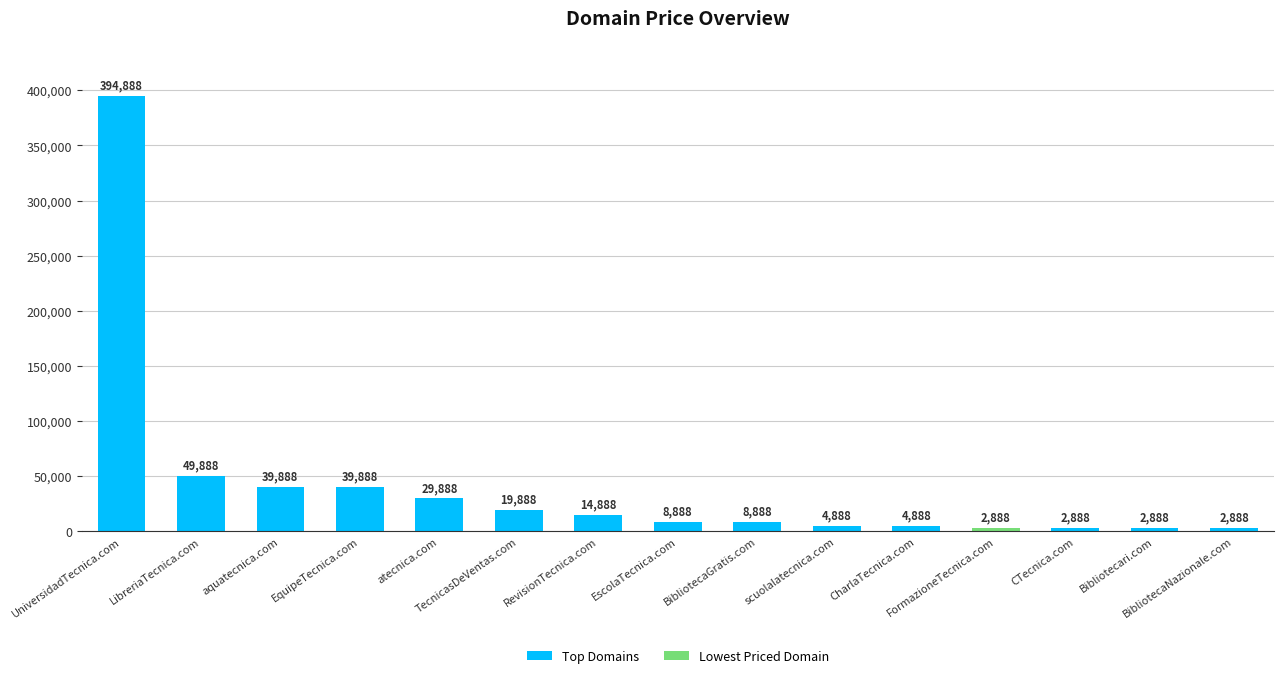

What is the smallest value displayed?

2888